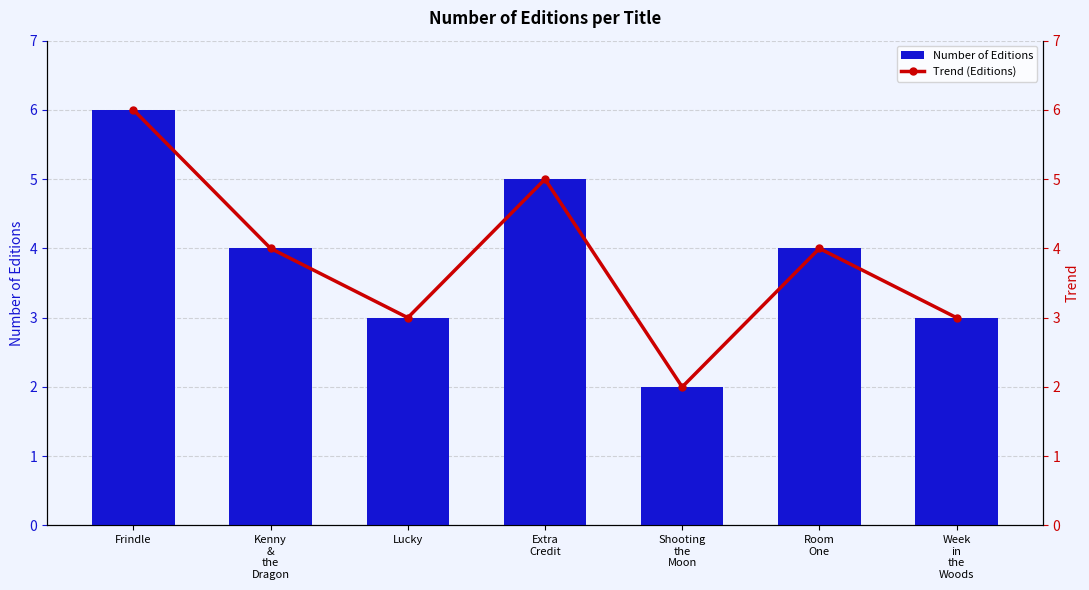

Reading left to right, list all the values displayed in this chart.

Number of Editions: Frindle=6	Kenny
&
the
Dragon=4	Lucky=3	Extra
Credit=5	Shooting
the
Moon=2	Room
One=4	Week
in
the
Woods=3
Trend (Editions): Frindle=6	Kenny
&
the
Dragon=4	Lucky=3	Extra
Credit=5	Shooting
the
Moon=2	Room
One=4	Week
in
the
Woods=3